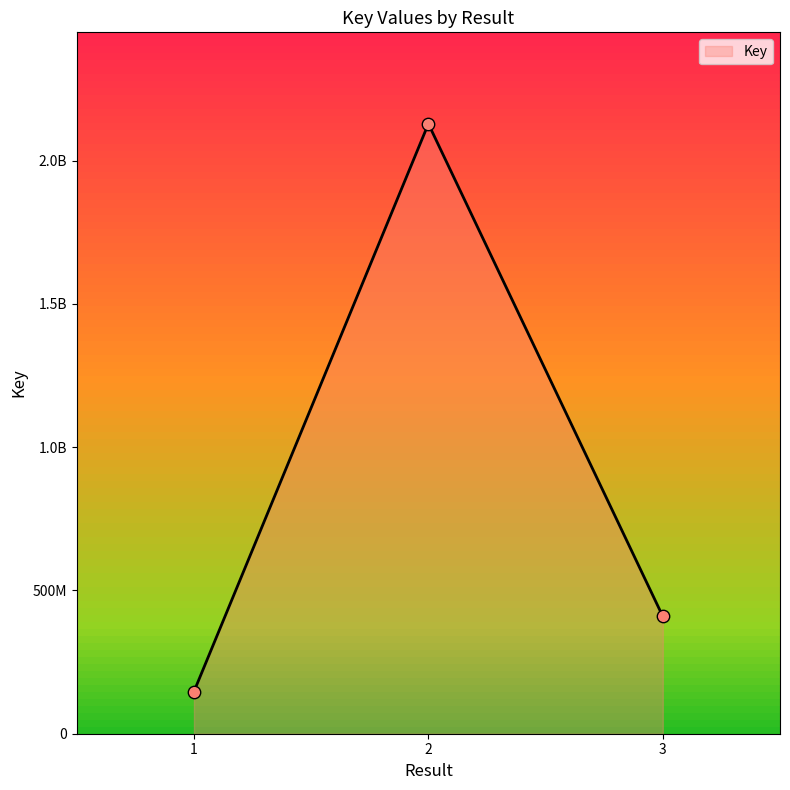

What is the change in value from 1 to 3?

+262409048